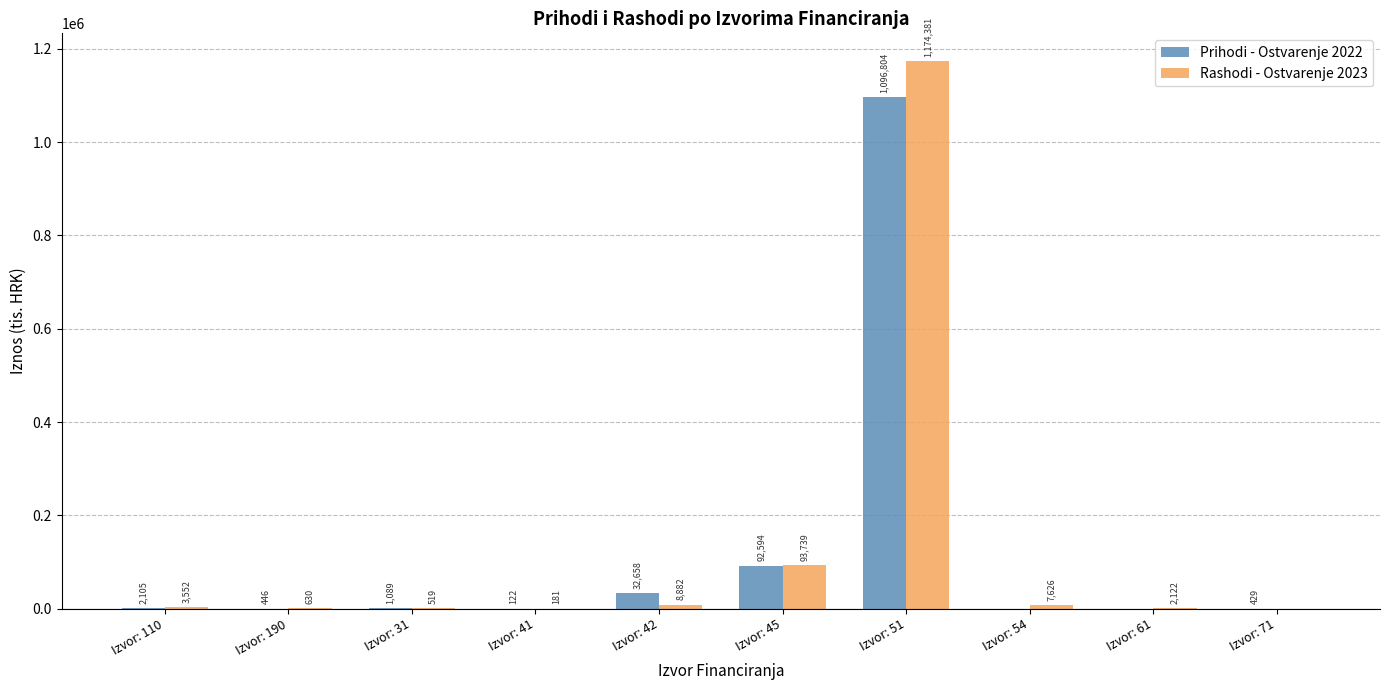

What is the maximum value for Rashodi - Ostvarenje 2023?

1174381.2